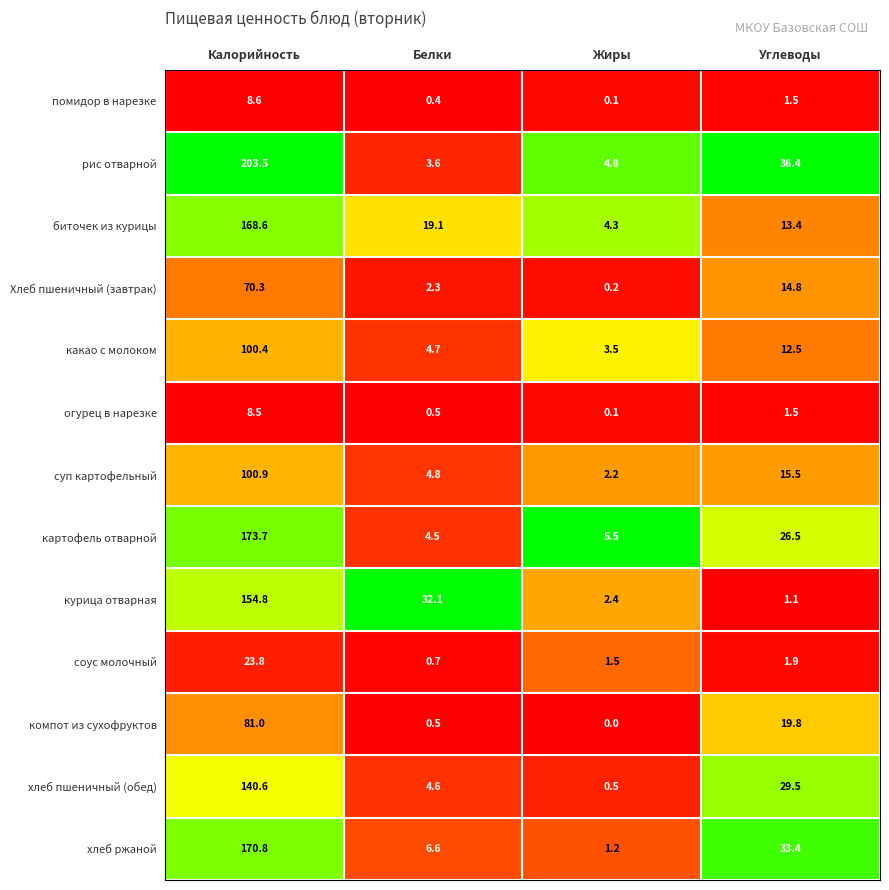

List the labels in order of какао с молоком value, largest first.

Калорийность, Углеводы, Белки, Жиры